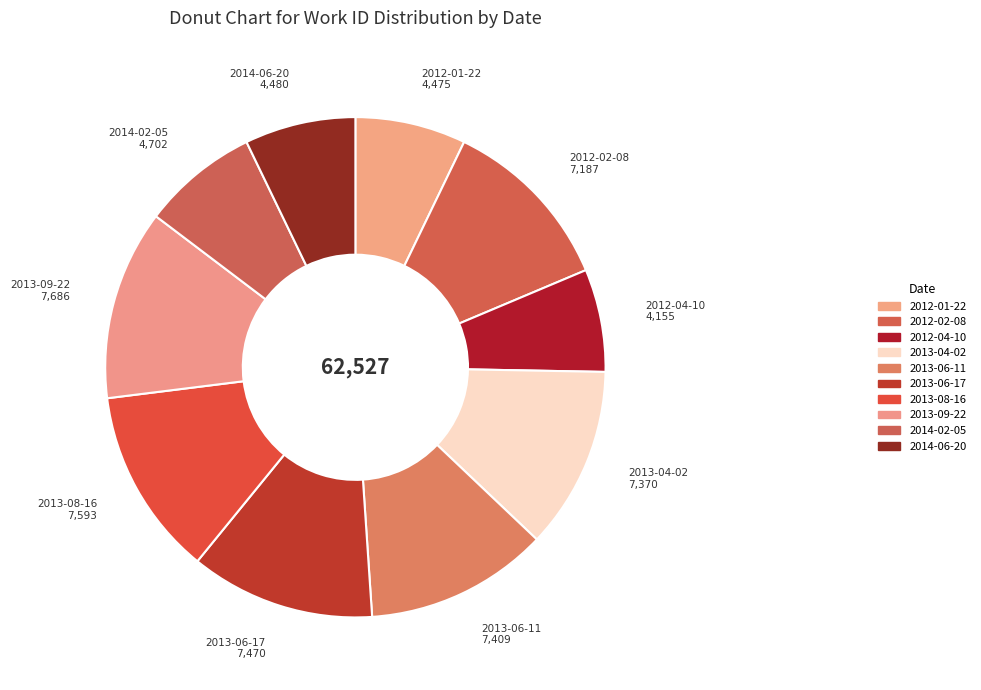

True or false: 2014-02-05 accounts for 1% of the total.

False